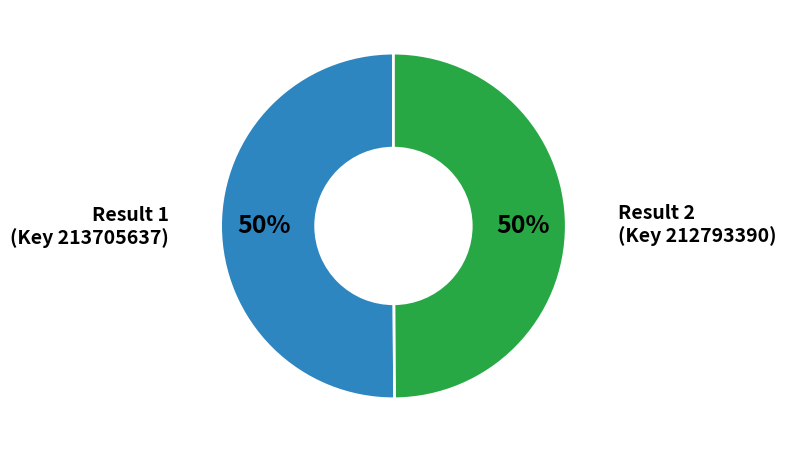

The Result 2 (Key 212793390) slice represents 56% of the pie. True or false?

False